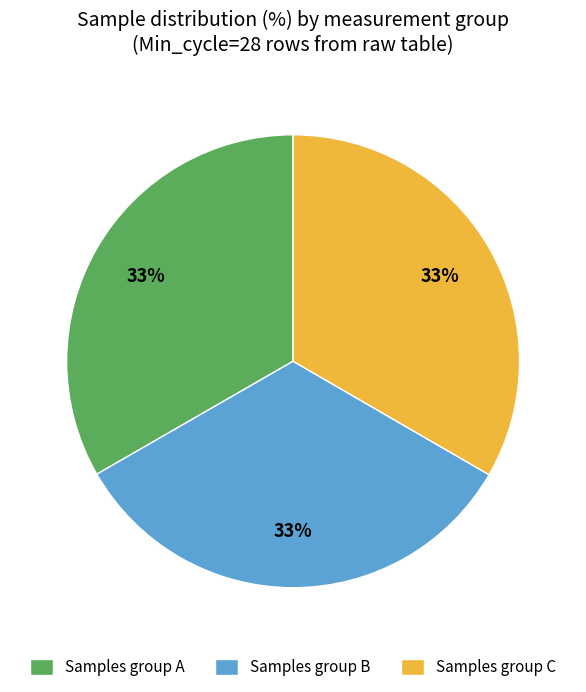

How many slices are in this pie chart?

3